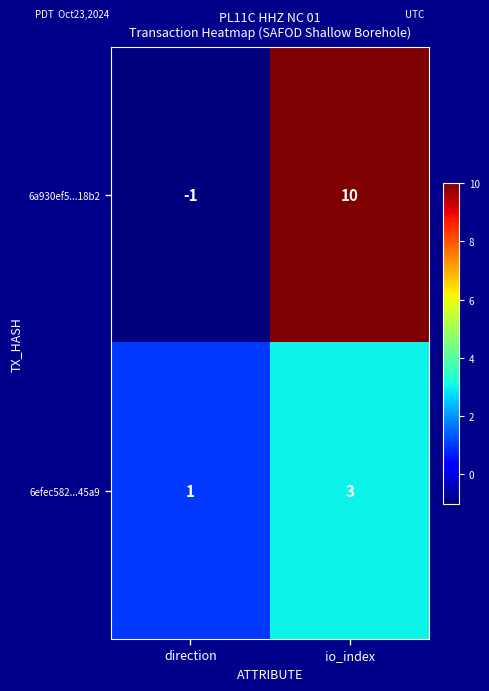

The 6efec582...45a9 series shows 1 at direction. True or false?

True